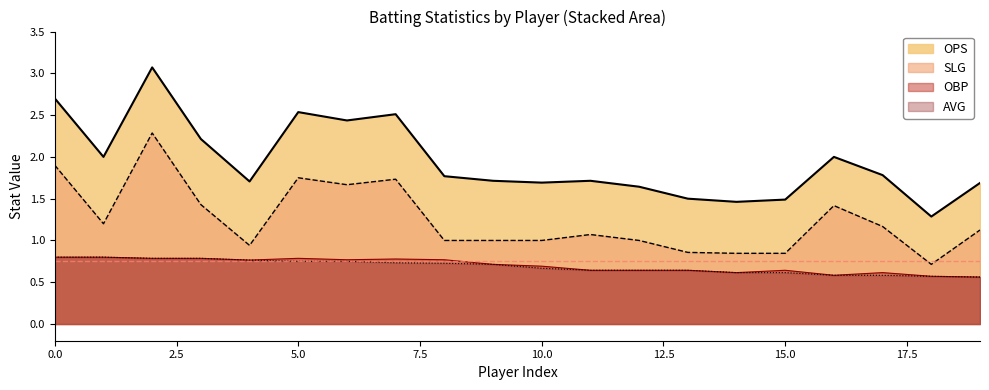

What position from the right is Ortell Kingston?

8